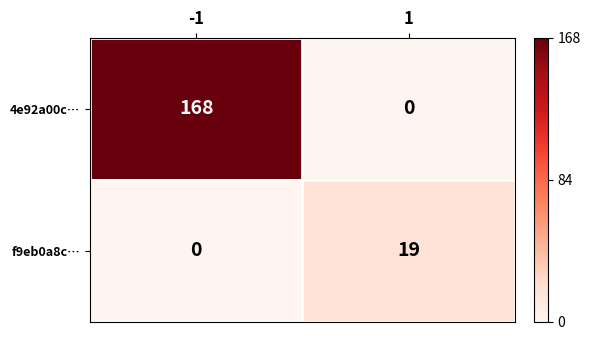

What is the total value across all series at 1?

19